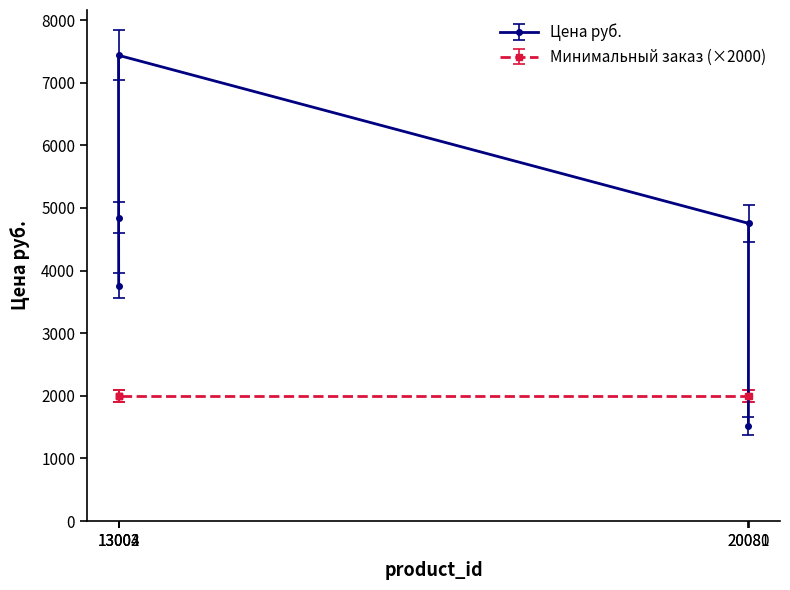

Which category has the lowest value across all series?

20080